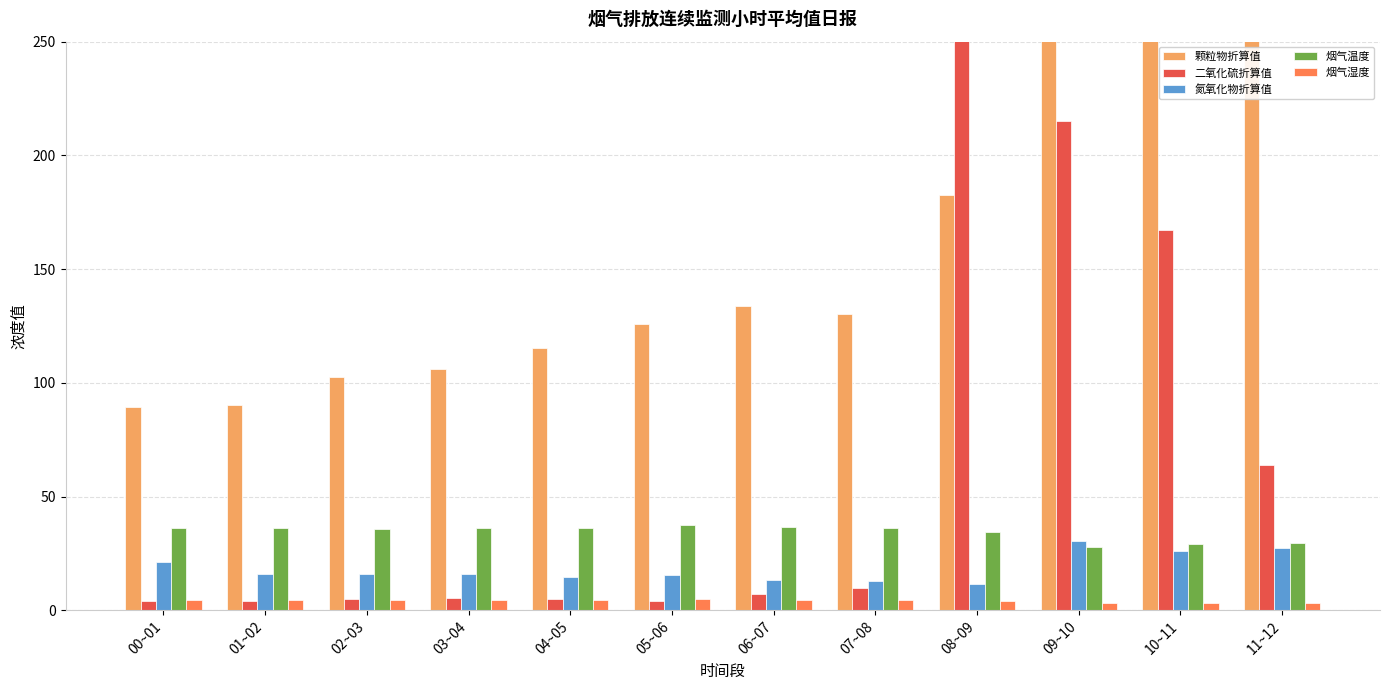

What is the difference between the highest and lowest values at 10~11?

786.8